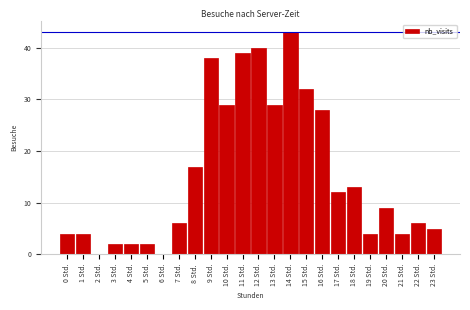

Reading right to left, list all the values displayed in this chart.

23 Std.=5	22 Std.=6	21 Std.=4	20 Std.=9	19 Std.=4	18 Std.=13	17 Std.=12	16 Std.=28	15 Std.=32	14 Std.=43	13 Std.=29	12 Std.=40	11 Std.=39	10 Std.=29	9 Std.=38	8 Std.=17	7 Std.=6	6 Std.=0	5 Std.=2	4 Std.=2	3 Std.=2	2 Std.=0	1 Std.=4	0 Std.=4